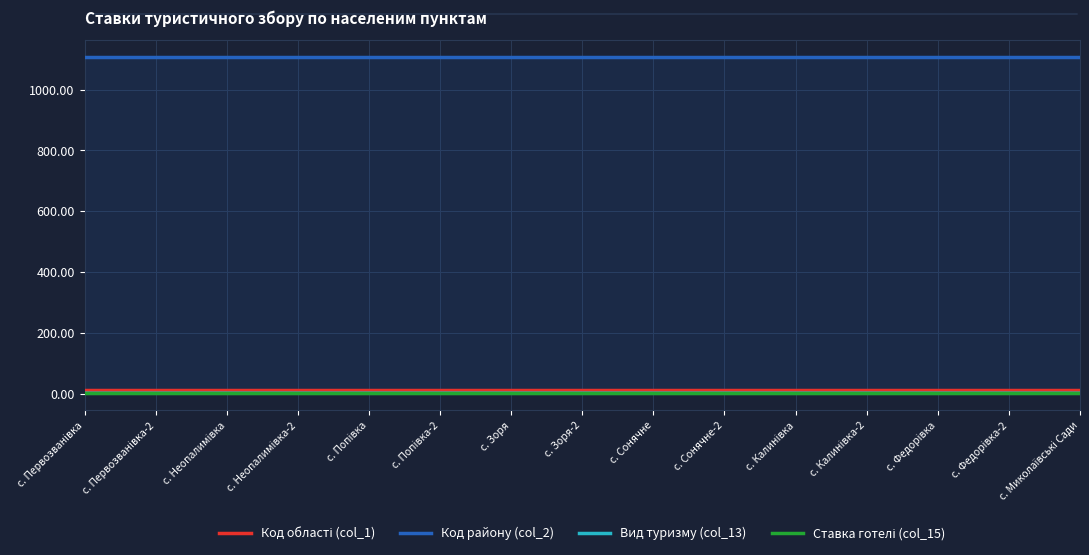

Reading right to left, extract all data points from this chart.

Код області (col_1): 11.0	11.0	11.0	11.0	11.0	11.0	11.0	11.0	11.0	11.0	11.0	11.0	11.0	11.0	11.0
Код району (col_2): 1108.0	1108.0	1108.0	1108.0	1108.0	1108.0	1108.0	1108.0	1108.0	1108.0	1108.0	1108.0	1108.0	1108.0	1108.0
Вид туризму (col_13): 1.3	1.4	1.5	1.5	1.5	1.5	1.5	1.5	1.5	1.5	1.5	1.5	1.5	1.4	1.3
Ставка готелі (col_15): 0.3	0.2	0.2	0.2	0.2	0.2	0.2	0.2	0.2	0.2	0.2	0.2	0.2	0.2	0.3